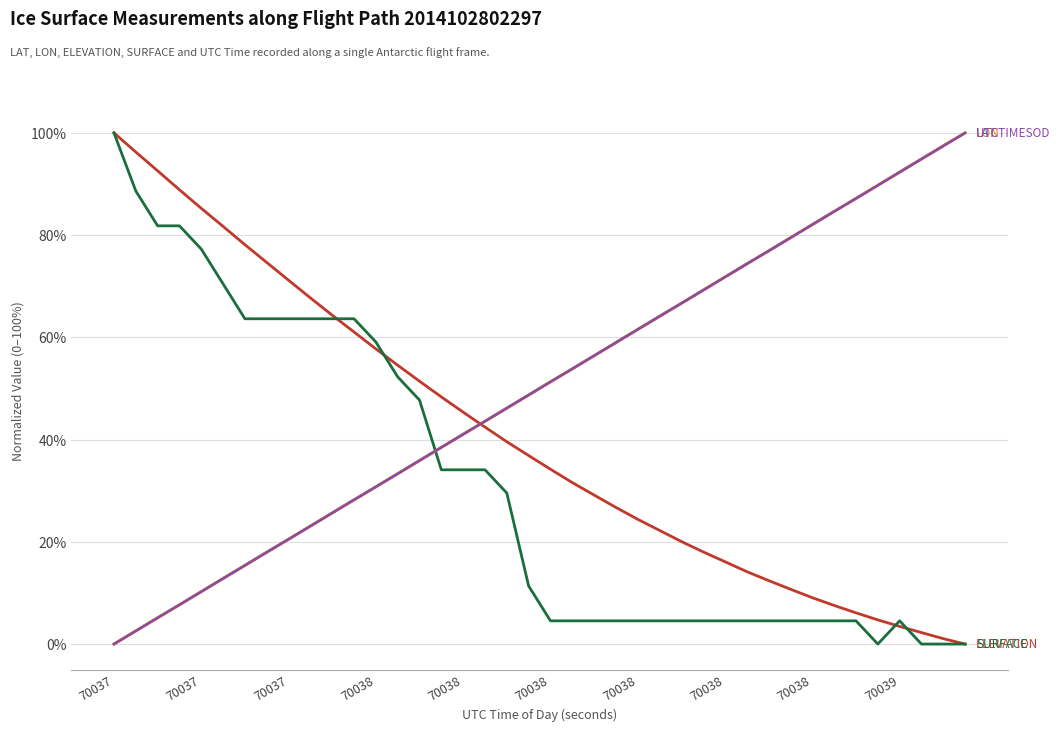

What is the greatest value displayed?

100.0